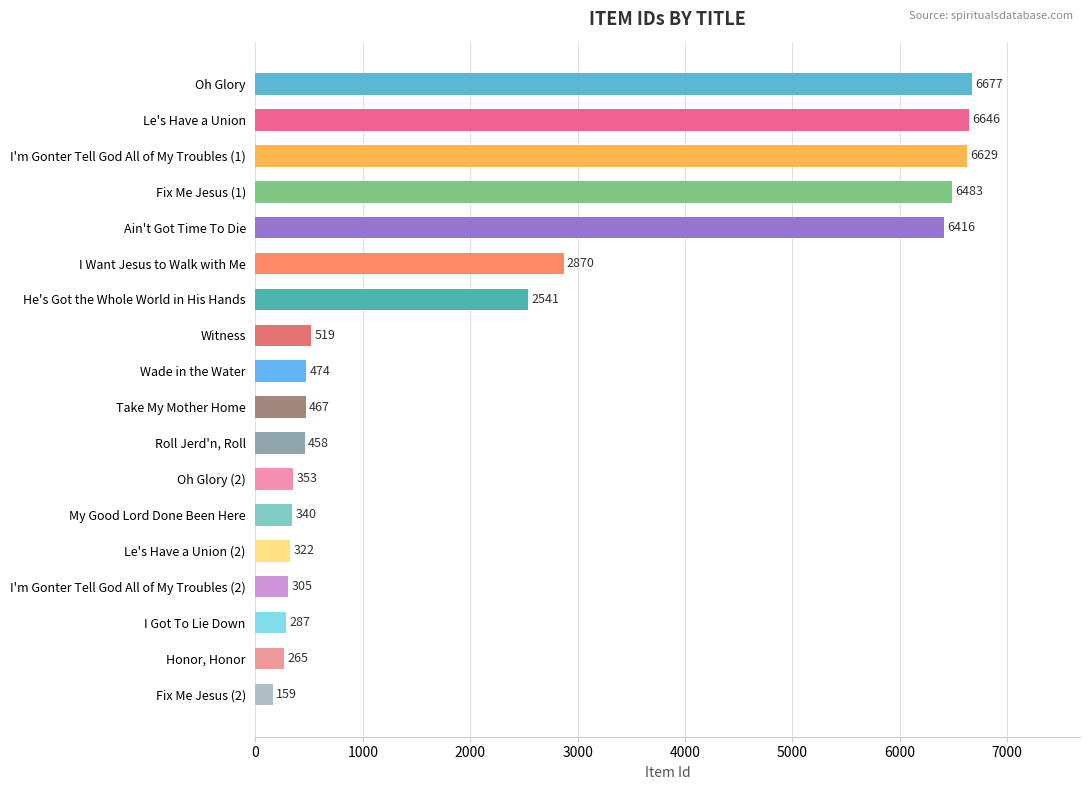

Are the bars grouped side by side (vs. stacked)?

No